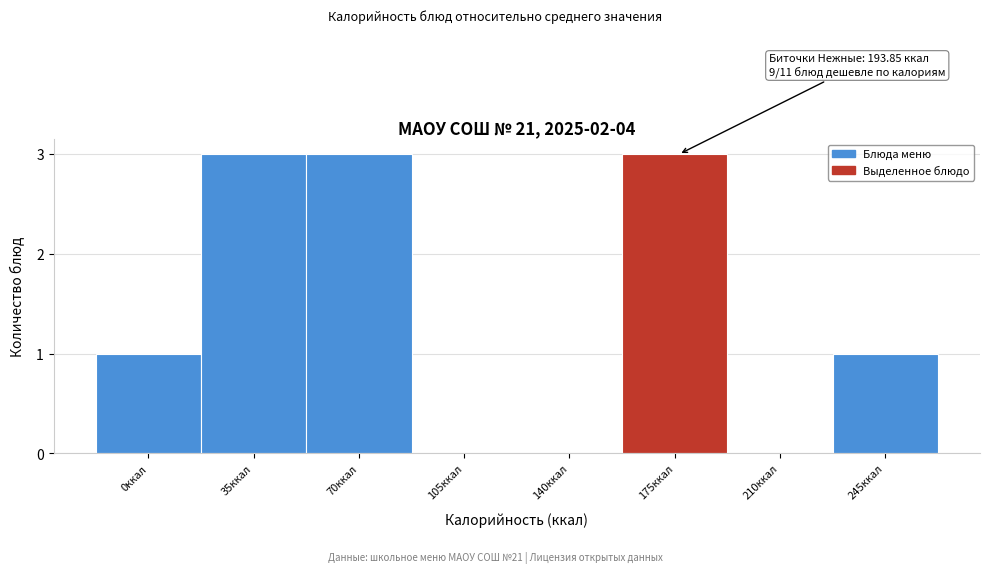

Reading left to right, extract all data points from this chart.

0ккал=1	35ккал=3	70ккал=3	105ккал=0	140ккал=0	175ккал=3	210ккал=0	245ккал=1